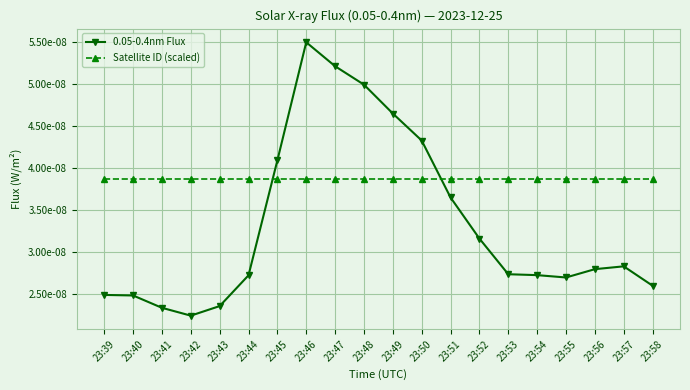

Which category has the lowest value in the Satellite ID (scaled) series?

23:39